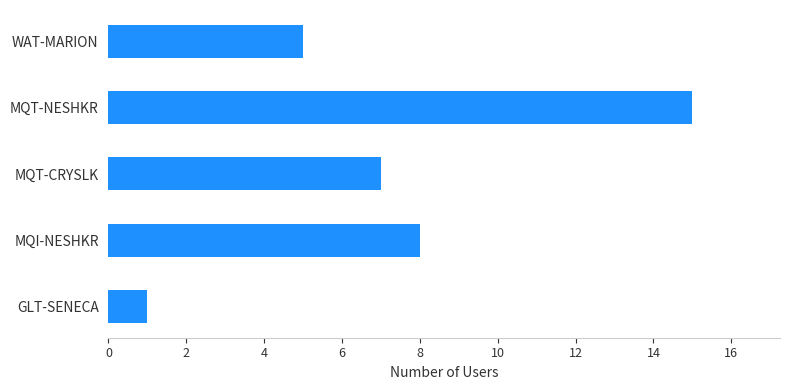

Rank the categories by value from highest to lowest.

MQT-NESHKR, MQI-NESHKR, MQT-CRYSLK, WAT-MARION, GLT-SENECA